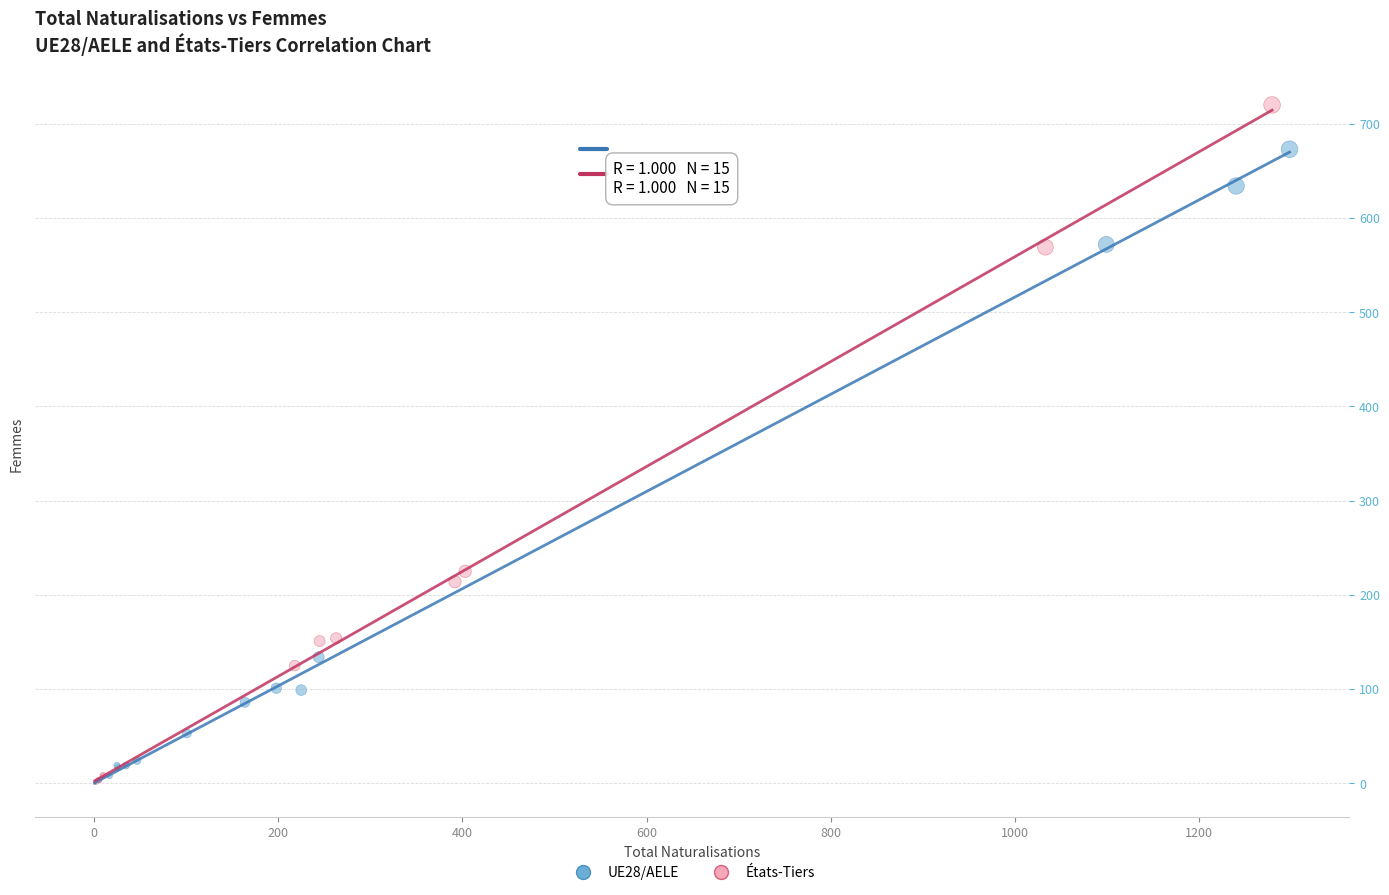

Which series contains the highest Y value?

États-Tiers